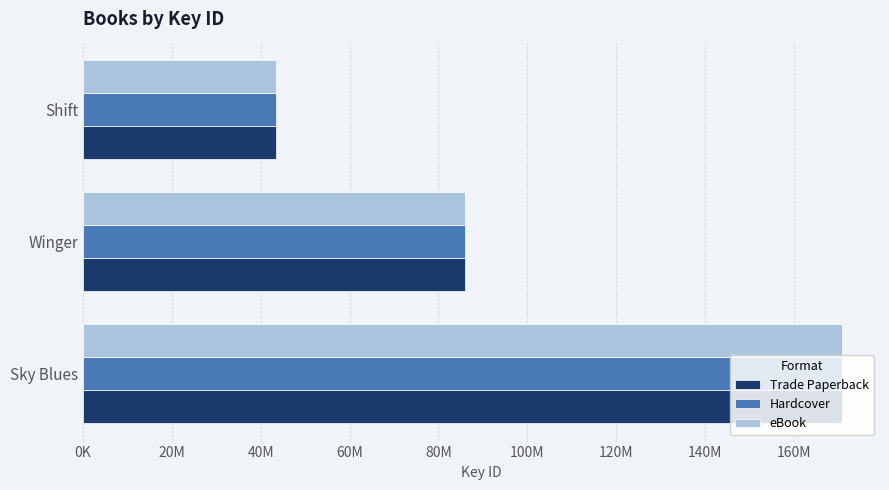

What are all the series names shown in the legend?

Trade Paperback, Hardcover, eBook